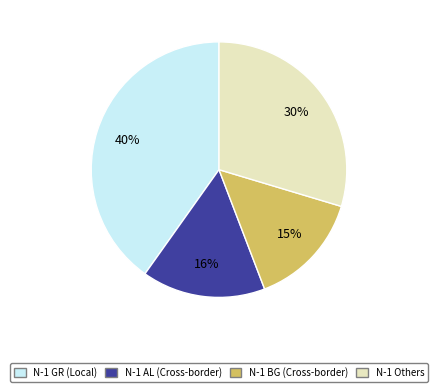

The N-1 Others slice represents 43% of the pie. True or false?

False